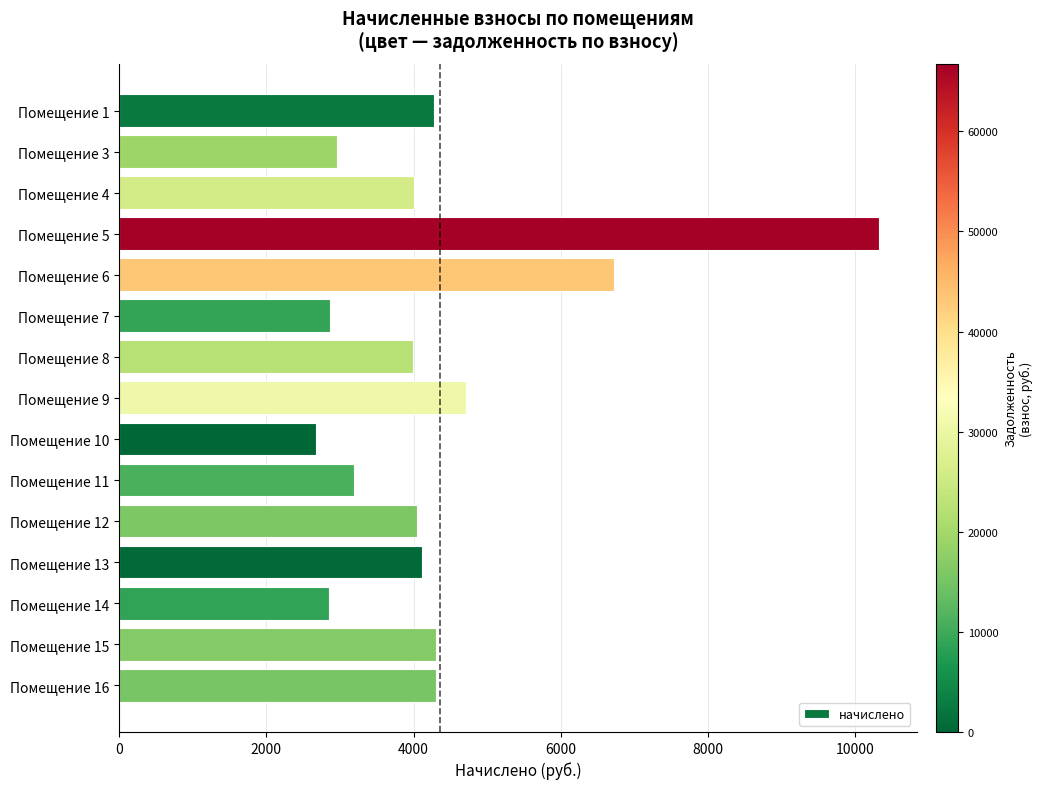

What is the value of the 14th bar from the top?

4310.4